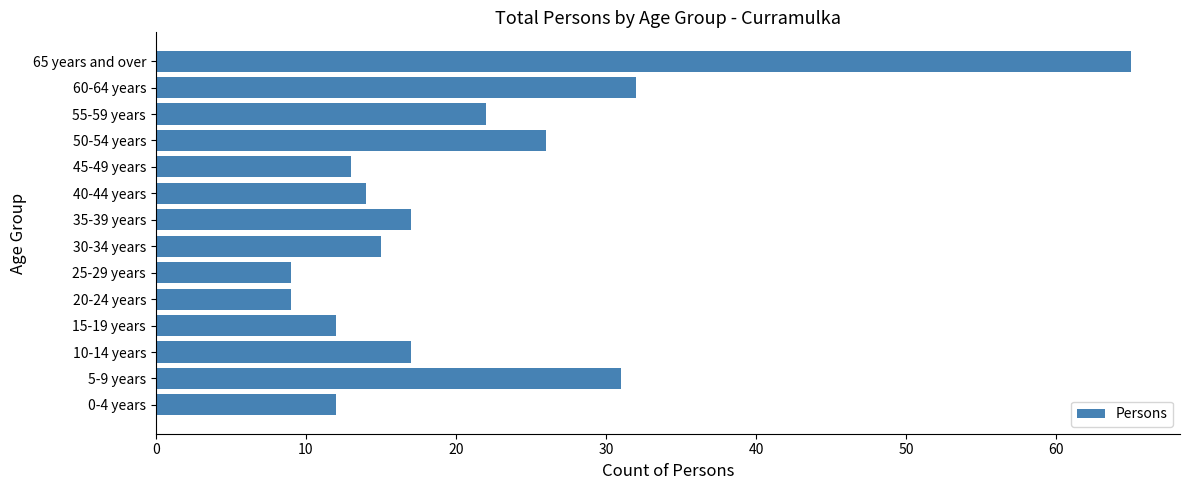

What is the sum of the values at 45-49 years and 50-54 years?

39